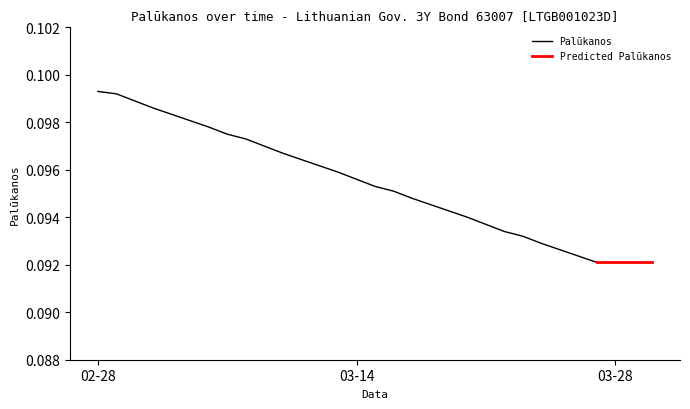

What is the sum of all values?

1.9